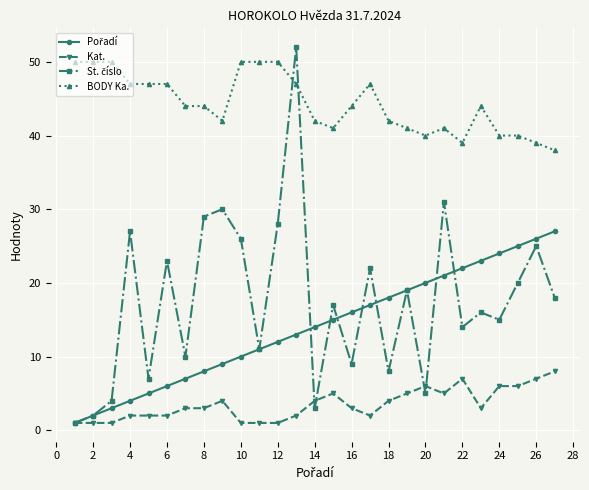

True or false: BODY Ka. has more than 1 interior local peaks.

True